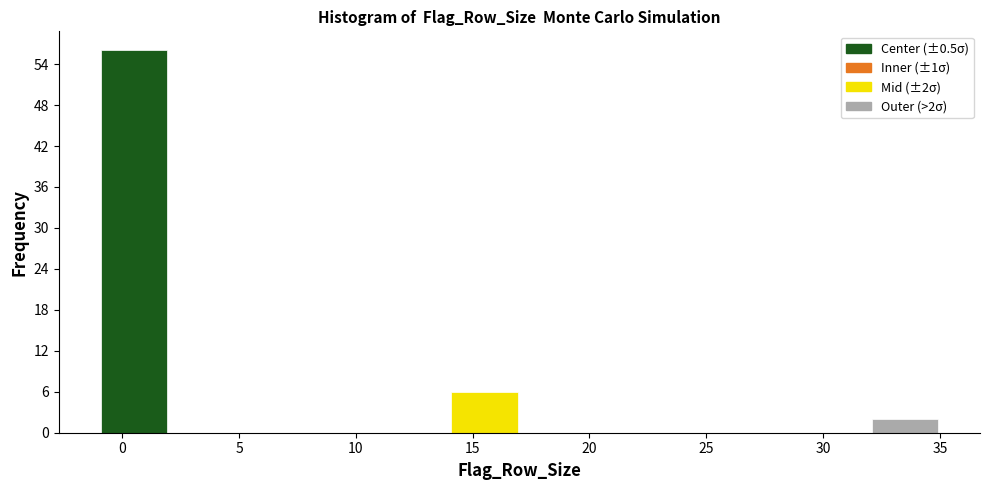

Which range on the x-axis has the tallest bar?

-1 to 2